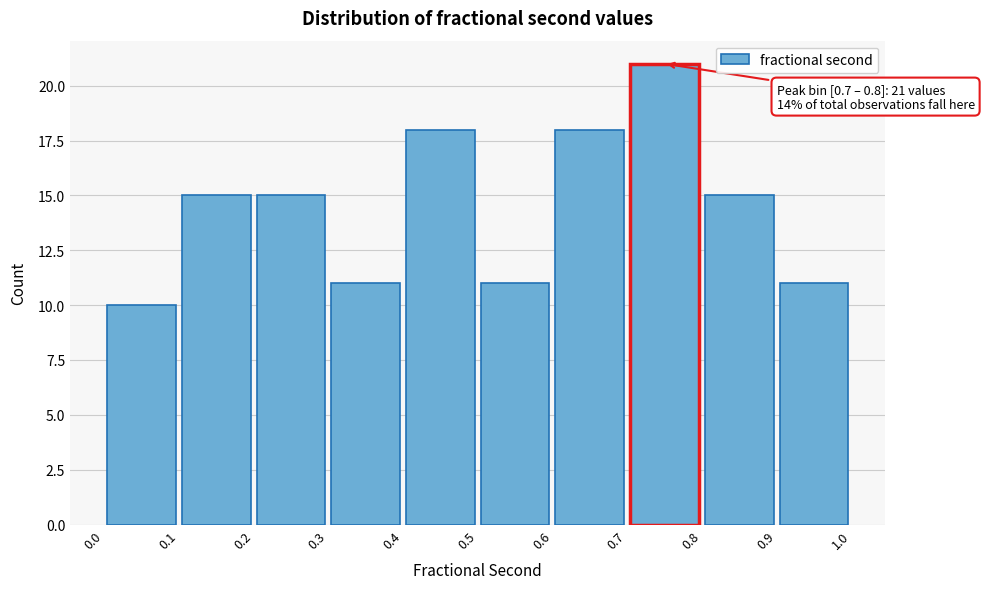

Over which range of the x-axis is the bar tallest?

0.7 to 0.8